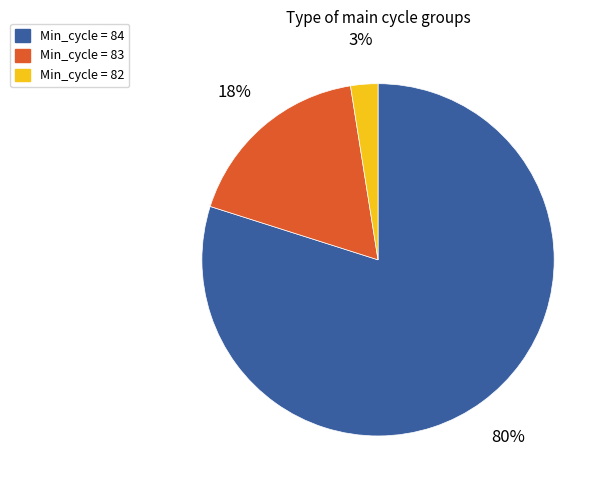

Is the sum of Min_cycle = 82 and Min_cycle = 84 greater than half?

Yes